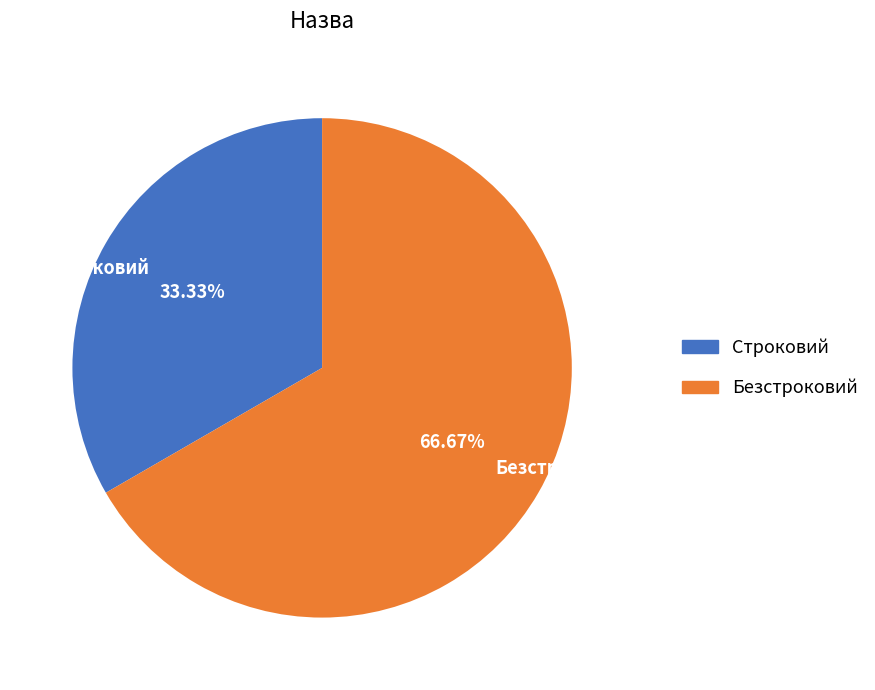

To the nearest percent, what percentage of the pie is Безстроковий?

67%